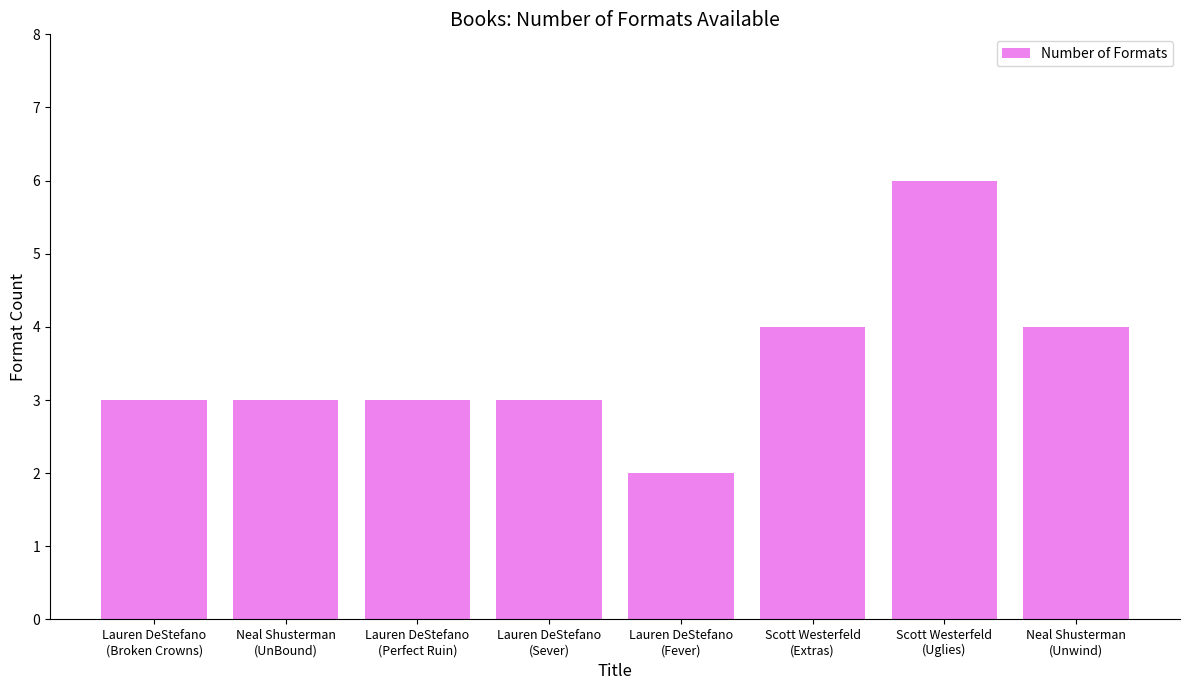

What is the greatest value displayed?

6